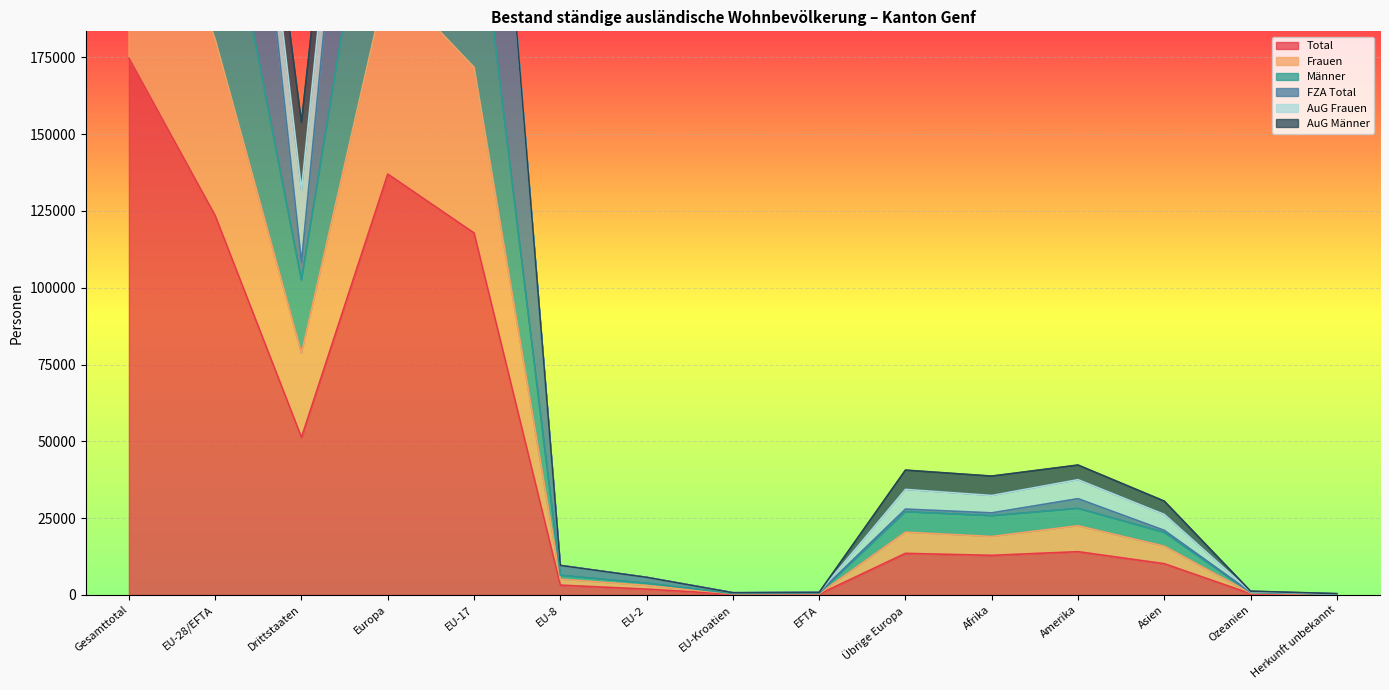

At which category does the chart reach its minimum across all series?

Herkunft unbekannt